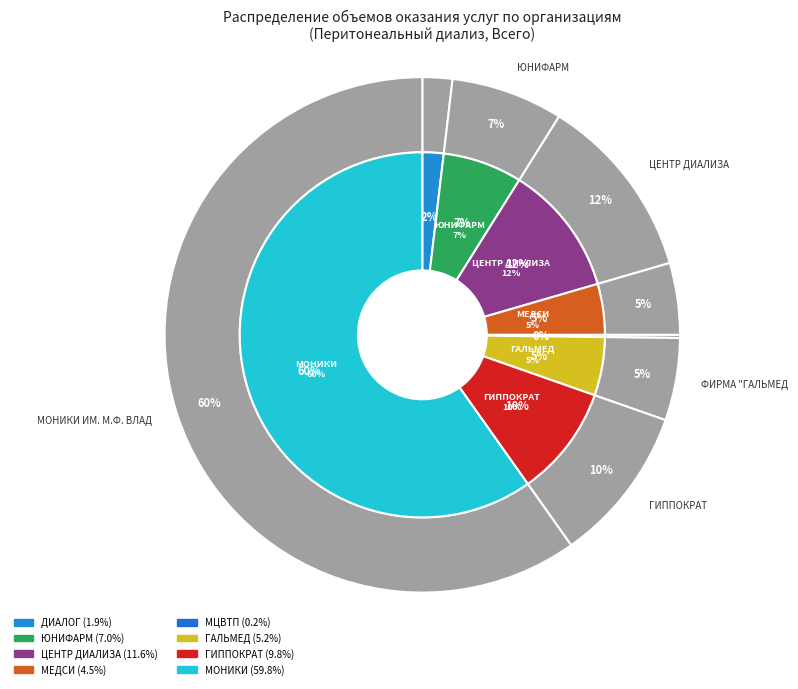

True or false: ГБУЗ МО МОНИКИ ИМ. М.Ф. ВЛАДИМИРСКОГО accounts for 60% of the total.

True